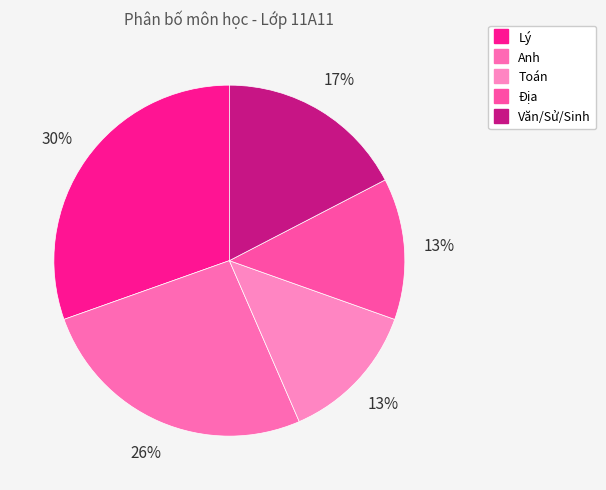

Is the sum of Anh and Toán greater than half?

No